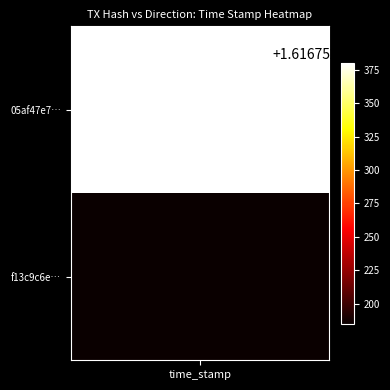

Reading left to right, list all the values displayed in this chart.

05af47e7f2ad579a6f239506584660aca96b507: -1	1616752380
f13c9c6e28d35628c695440836b957a7aceafc4: 1	1616752185